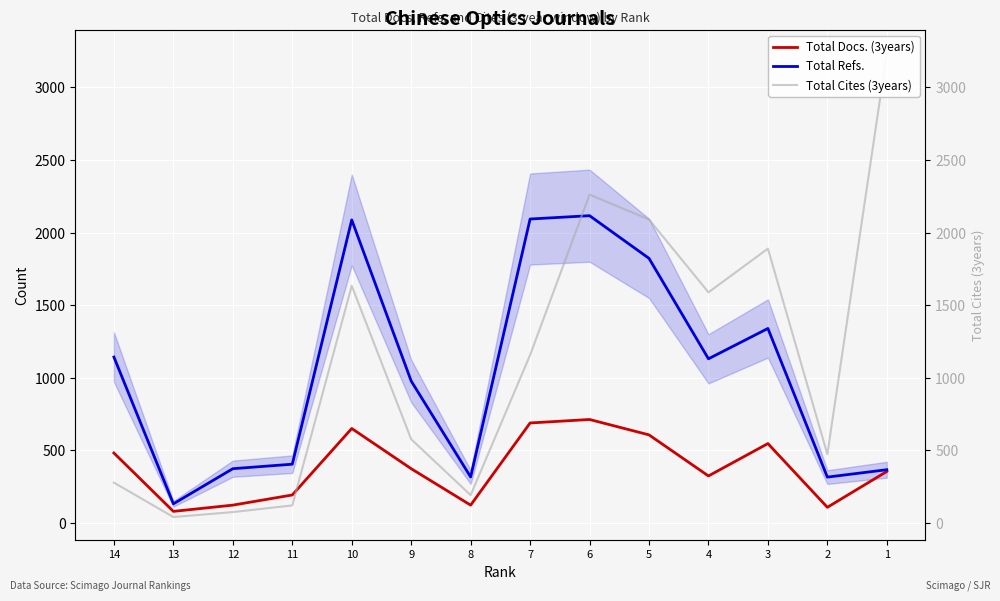

Which series has the widest spread of values?

Total Cites (3years)